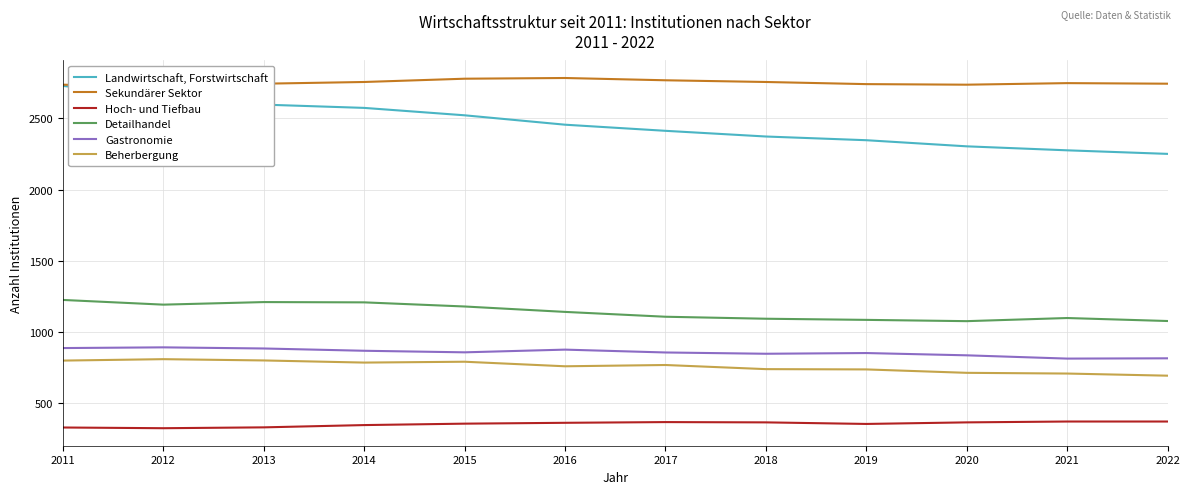

The Beherbergung series shows 737 at 2019. True or false?

True